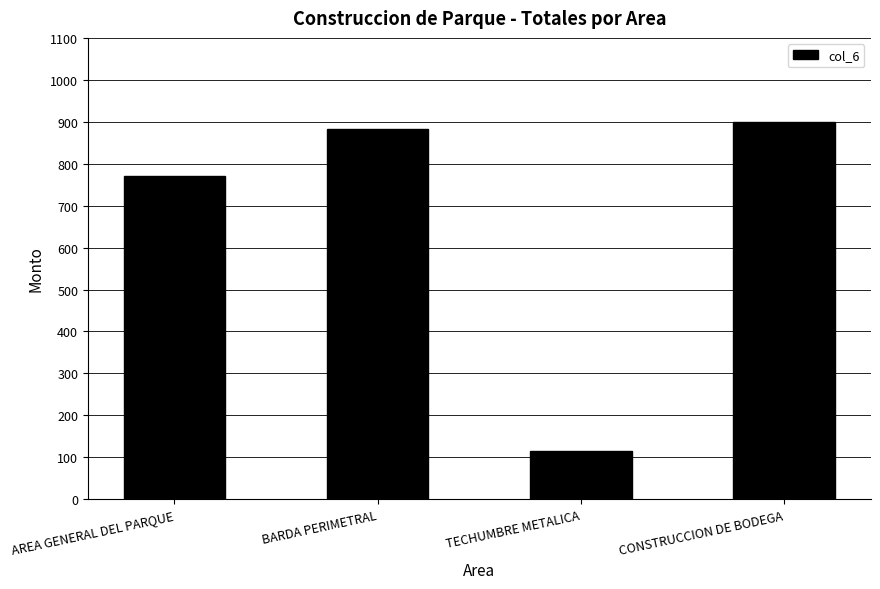

What is the value of the 3rd bar from the left?

115.0